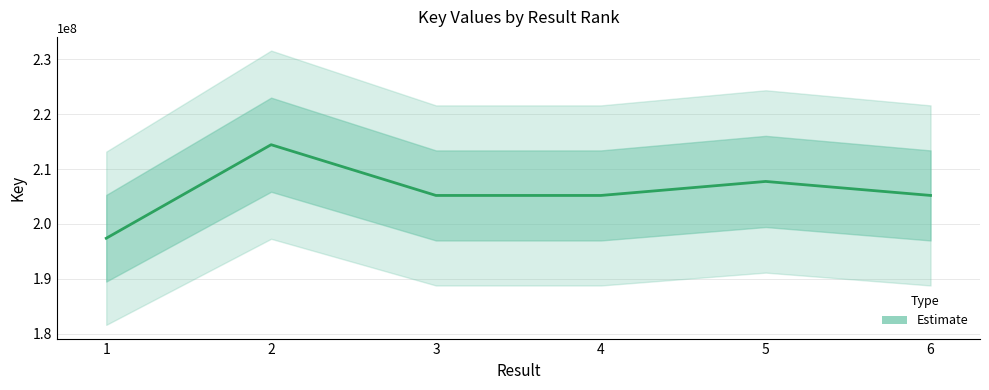

At which label does the data first exceed 205191914?

2